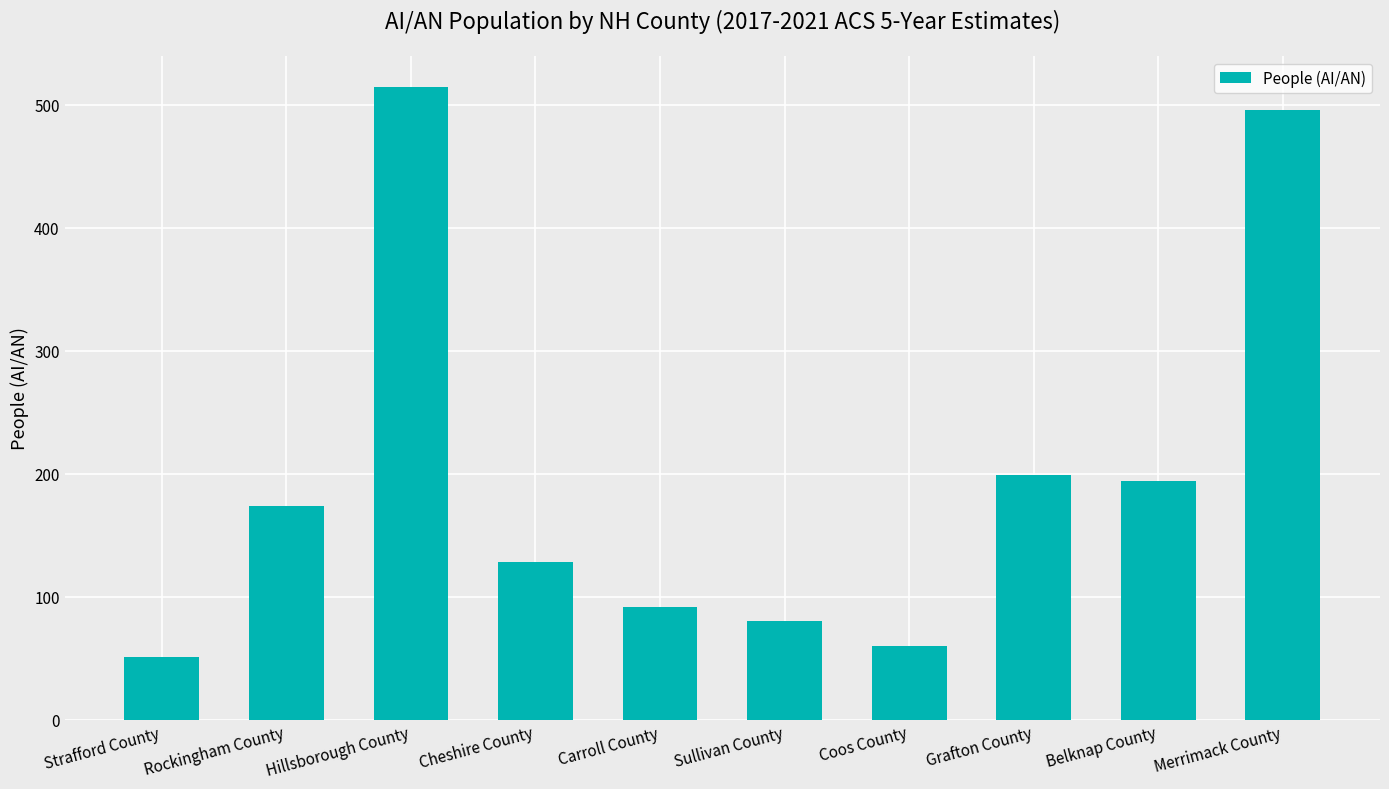

What is the sum of all values?

1988